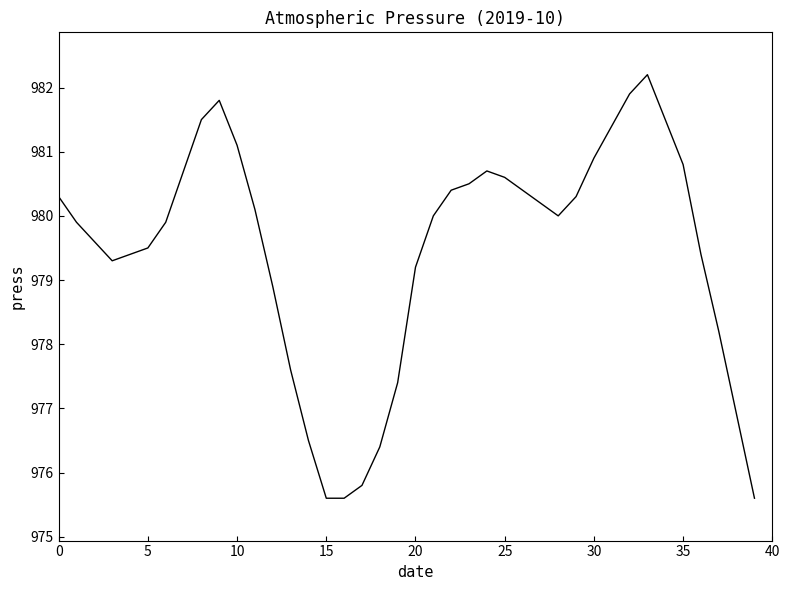

What is the maximum value shown in the chart?

982.2